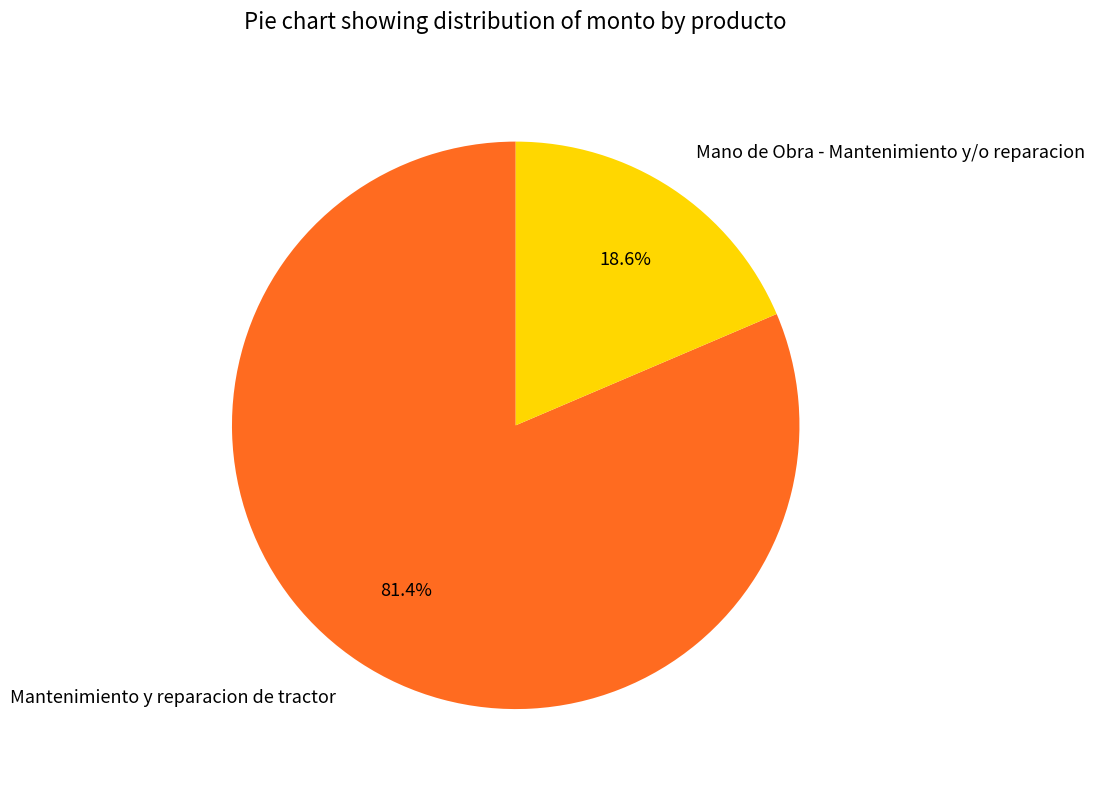

What percentage do Mantenimiento y reparacion de tractor and Mano de Obra - Mantenimiento y/o reparacion together represent?

100.0%